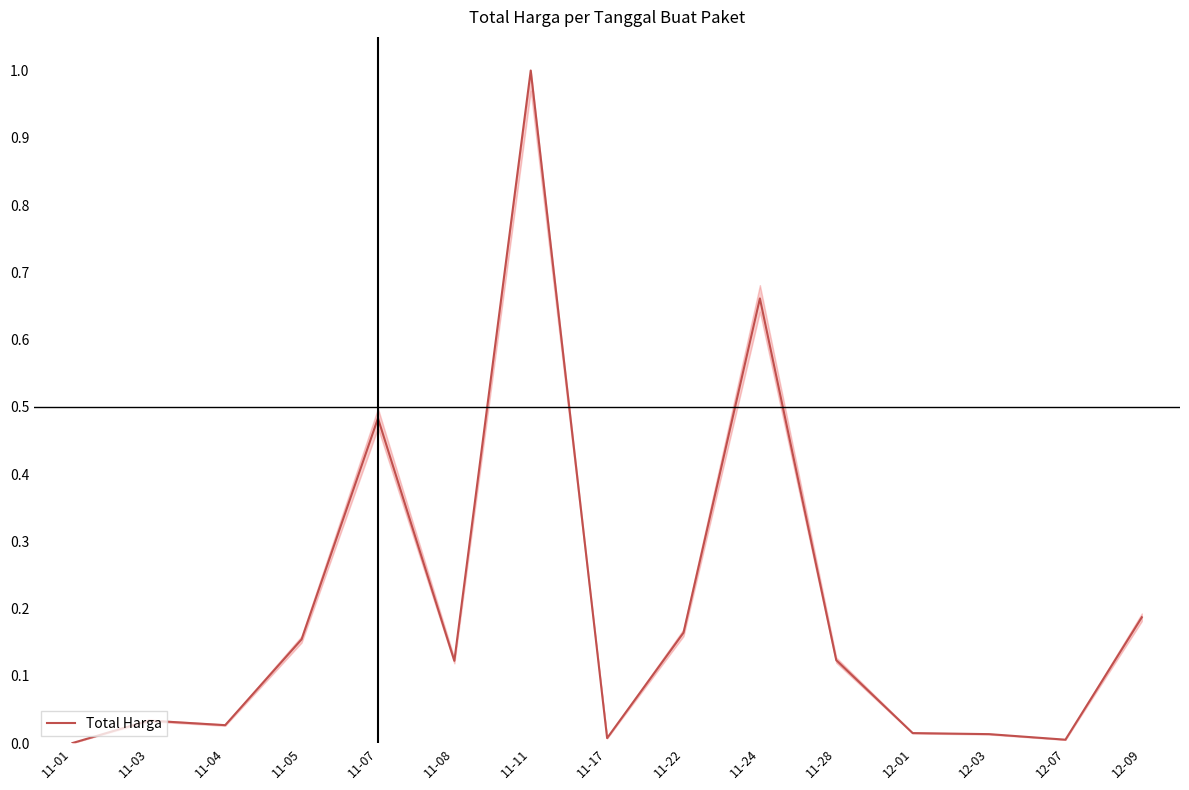

What position from the right is 11-05?

12